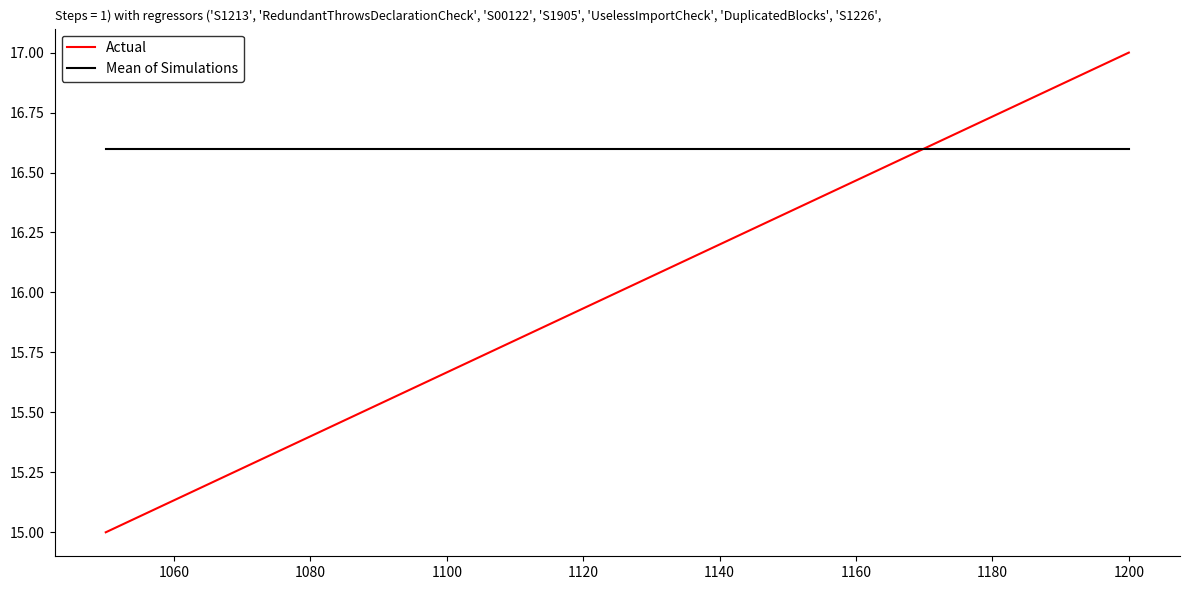

What are all the series names shown in the legend?

Actual, Mean of Simulations